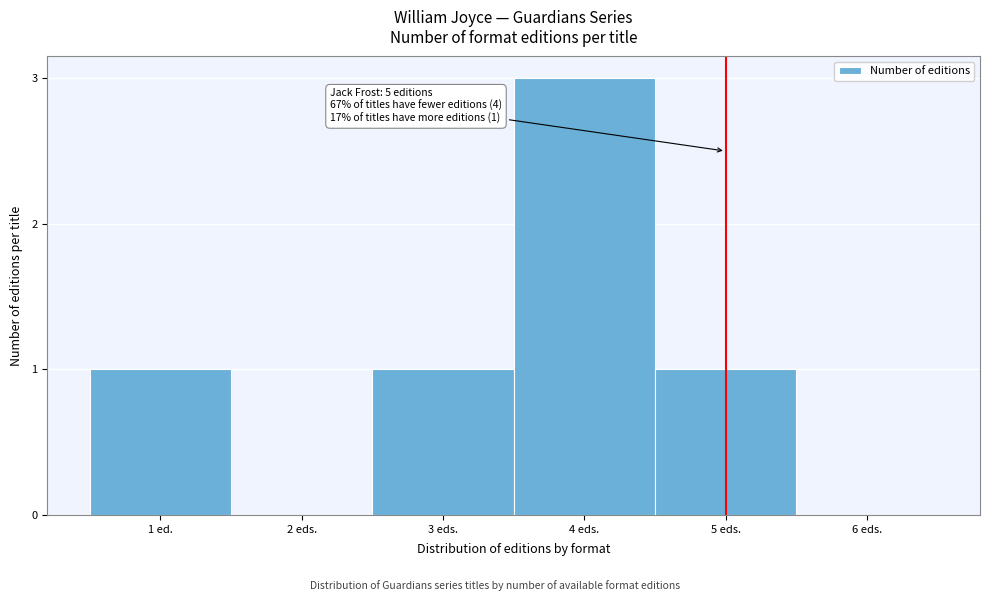

Reading right to left, transcribe all the data shown in this chart.

6 eds.=0	5 eds.=1	4 eds.=3	3 eds.=1	2 eds.=0	1 ed.=1